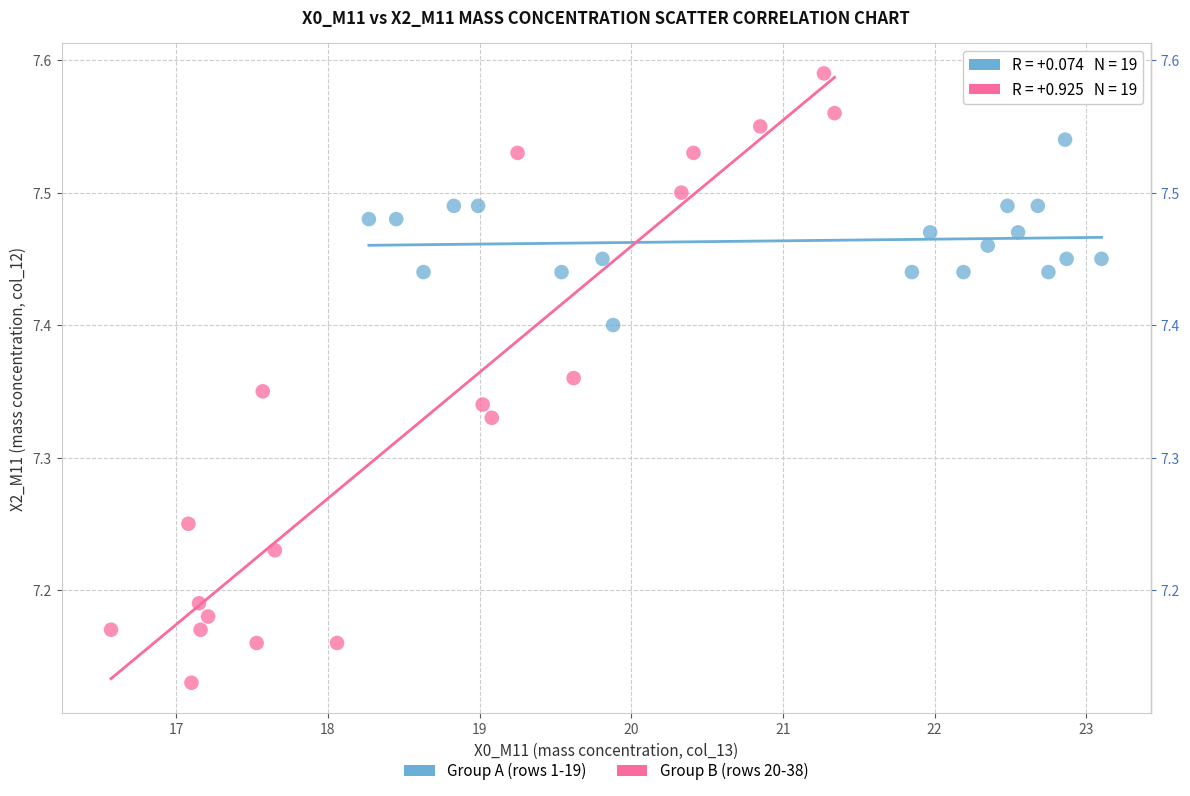

Which series has the largest Y range (max minus min)?

Group B (rows 20-38)